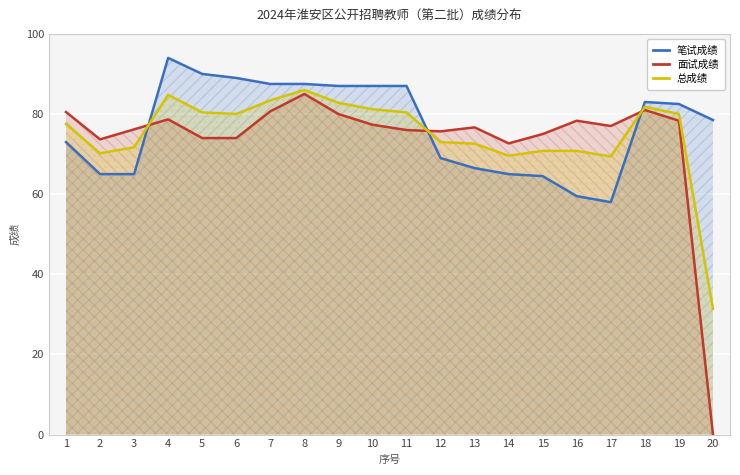

Reading left to right, list all the values displayed in this chart.

笔试成绩: 73.0	65.0	65.0	94.0	90.0	89.0	87.5	87.5	87.0	87.0	87.0	69.0	66.5	65.0	64.5	59.5	58.0	83.0	82.5	78.5
面试成绩: 80.5	73.7	76.2	78.7	74.0	74.0	80.7	85.0	80.0	77.3	76.0	75.7	76.7	72.7	75.0	78.3	77.0	81.0	78.3	0.0
总成绩: 77.5	70.2	71.7	84.8	80.4	80.0	83.4	86.0	82.8	81.2	80.4	73.0	72.6	69.6	70.8	70.8	69.4	81.8	80.0	31.4